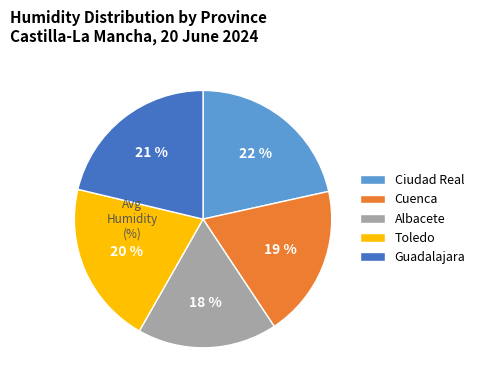

Does Toledo represent more than half of the total?

No